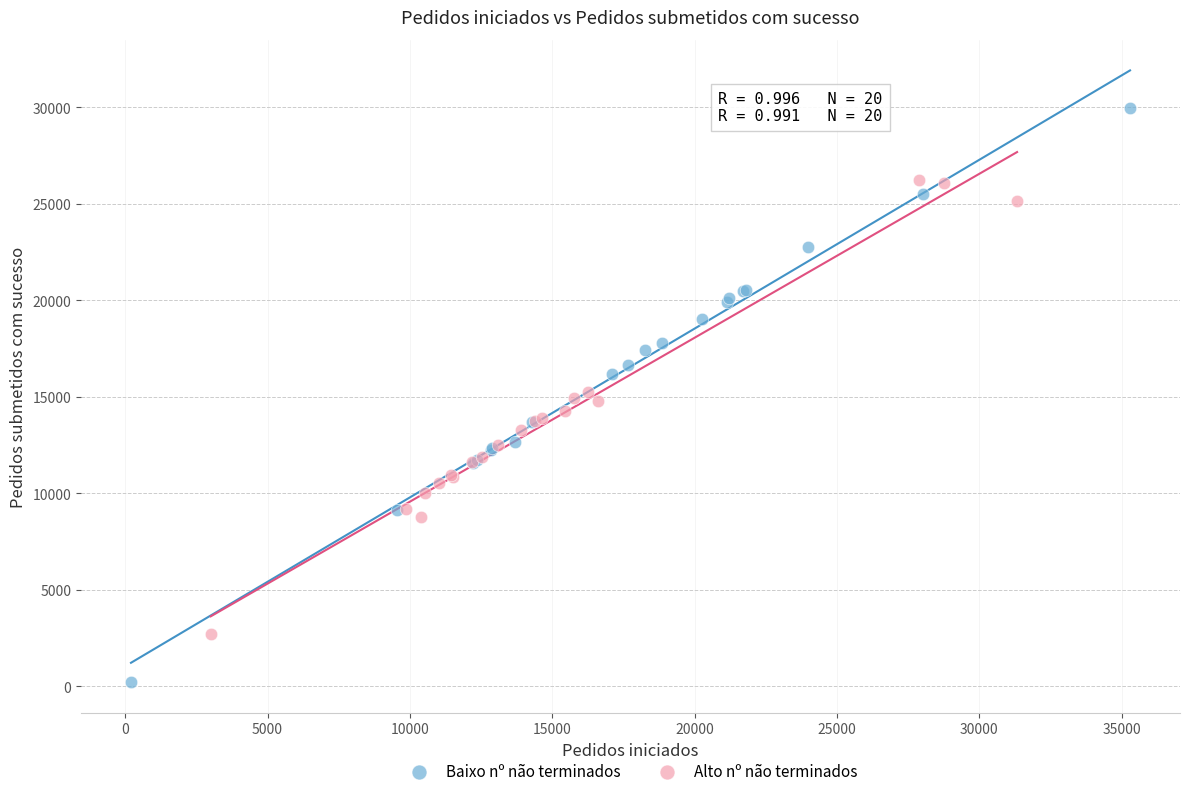

Which series reaches the maximum Y coordinate?

Baixo nº não terminados